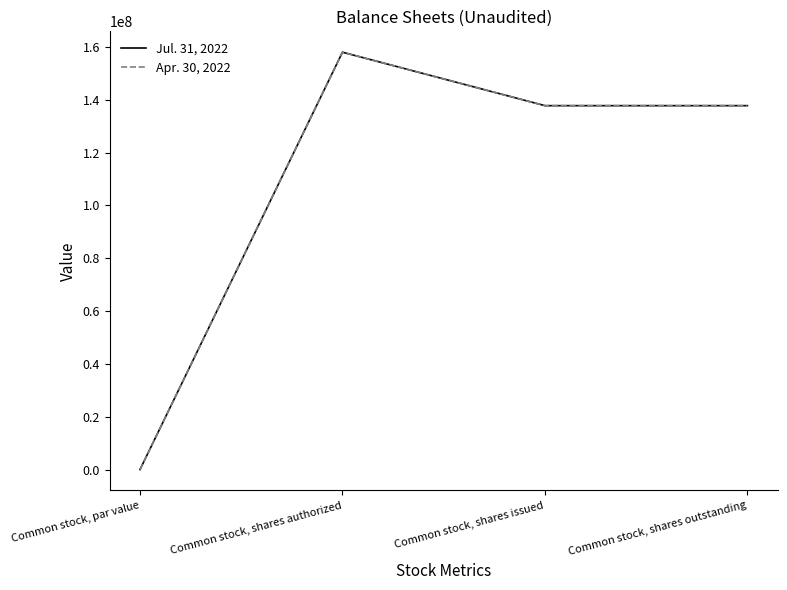

Does the chart display data point markers on the line(s)?

No